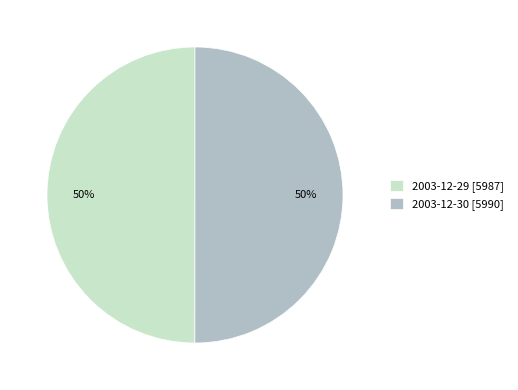

To the nearest percent, what is the combined percentage of 2003-12-30 [5990] and 2003-12-29 [5987]?

100%